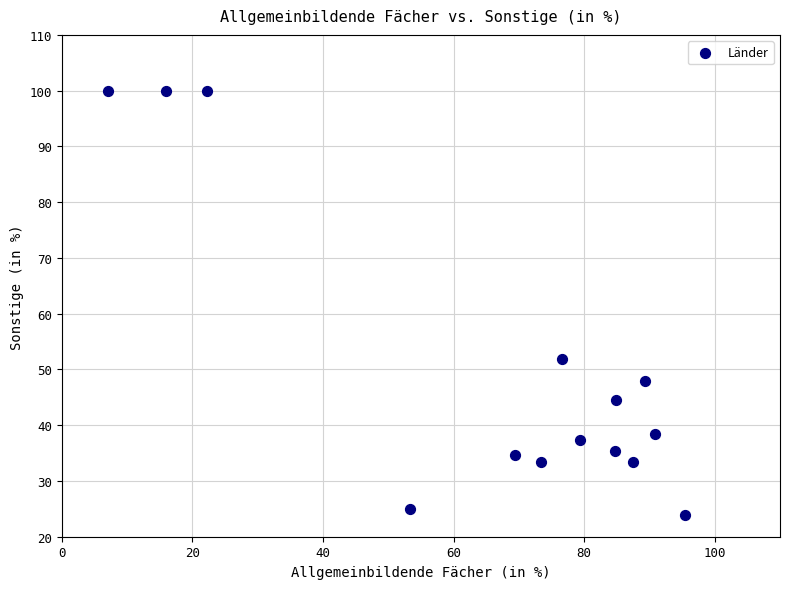

What Y value in the scatter plot is closest to 61?

51.9